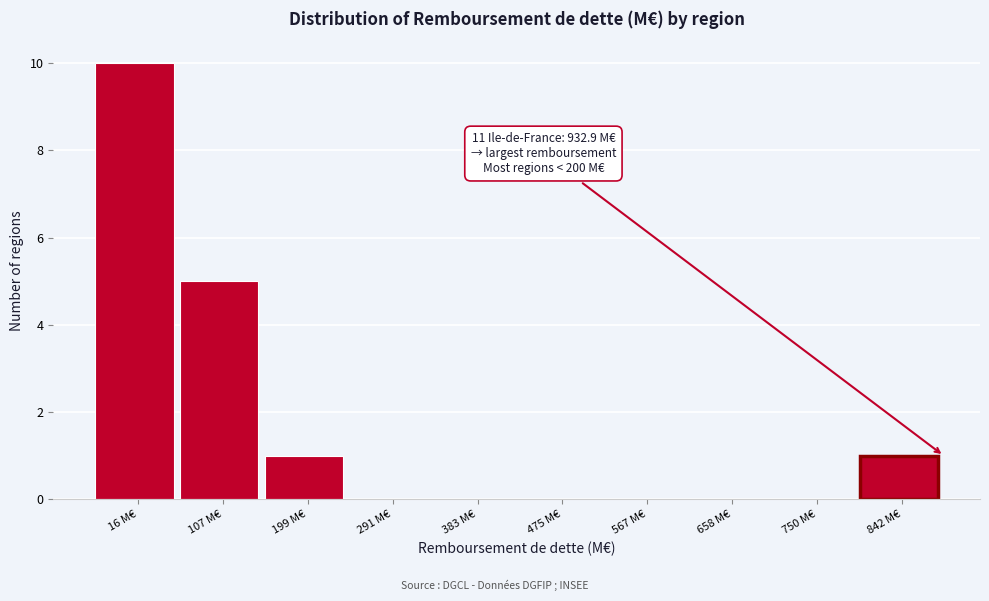

Reading right to left, extract all data points from this chart.

842 M€=1	750 M€=0	658 M€=0	567 M€=0	475 M€=0	383 M€=0	291 M€=0	199 M€=1	107 M€=5	16 M€=10